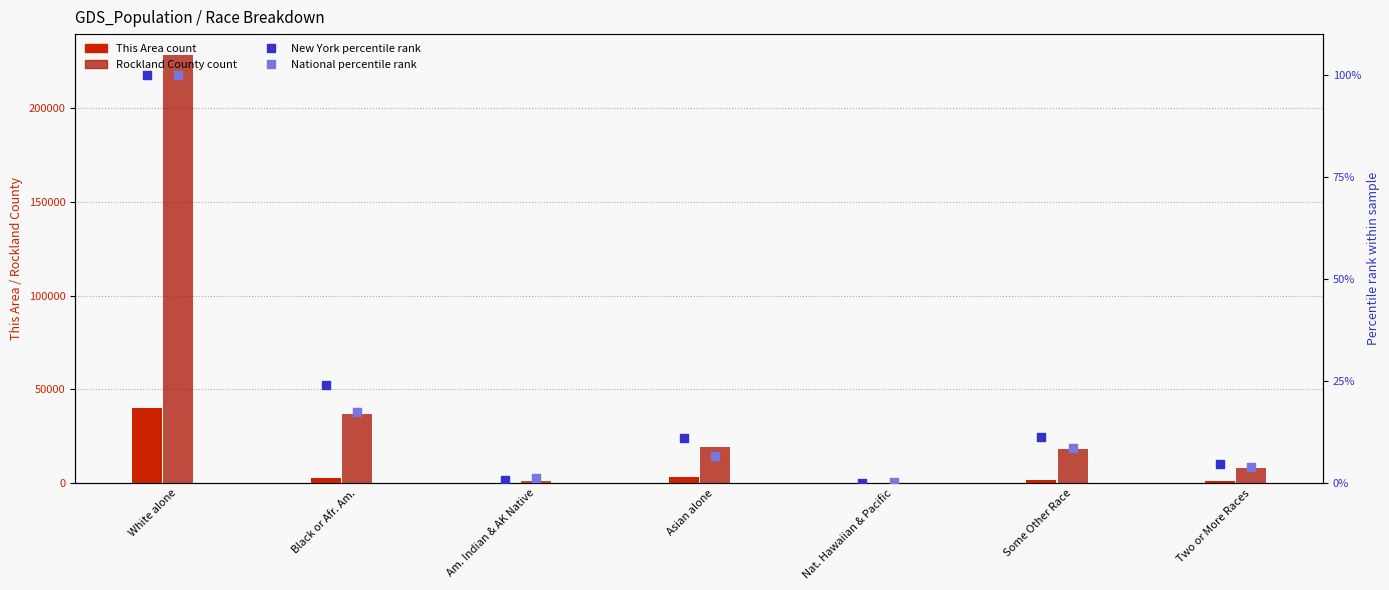

At which category is the sum across all series the highest?

White alone